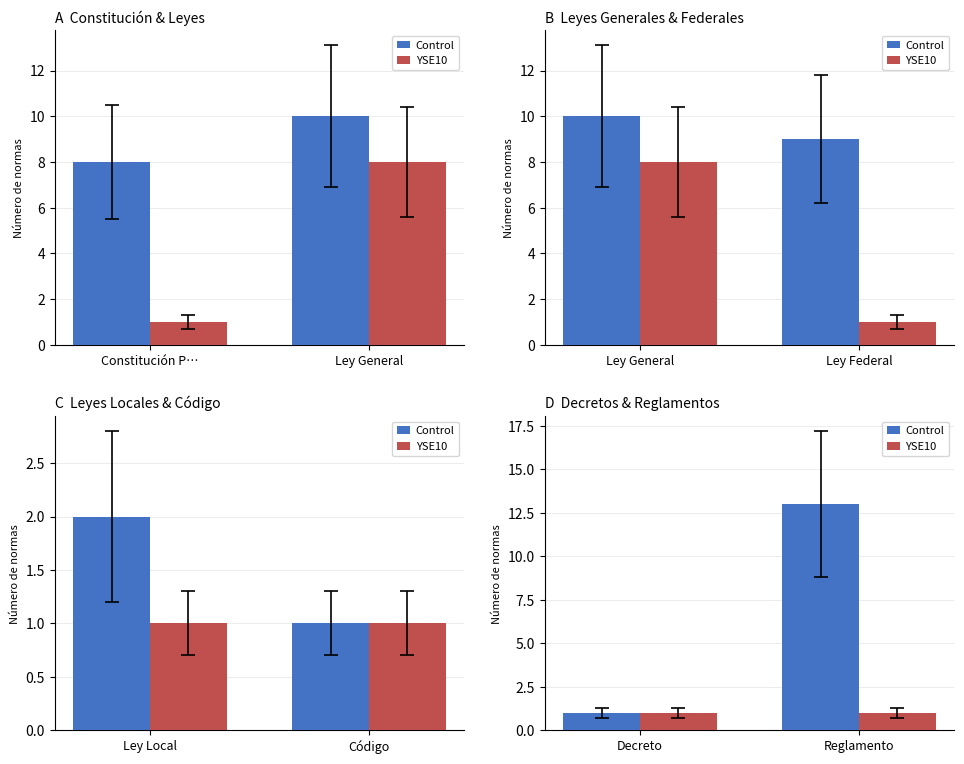

True or false: Control has a value of 1 at Decreto.

False